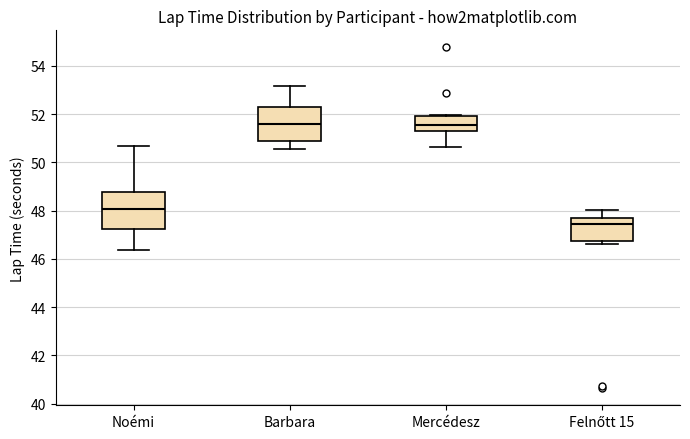

Where does the median line of the box for Mercédesz sit on the y-axis? The values are not printed on the chart, so give them approximately, as read against the axis.

51.6